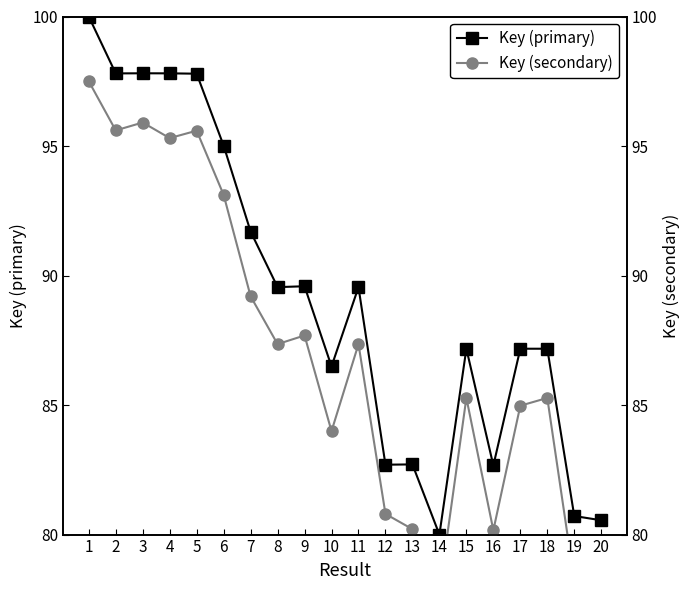

What is the sum of all Key (primary) values?

1784.0